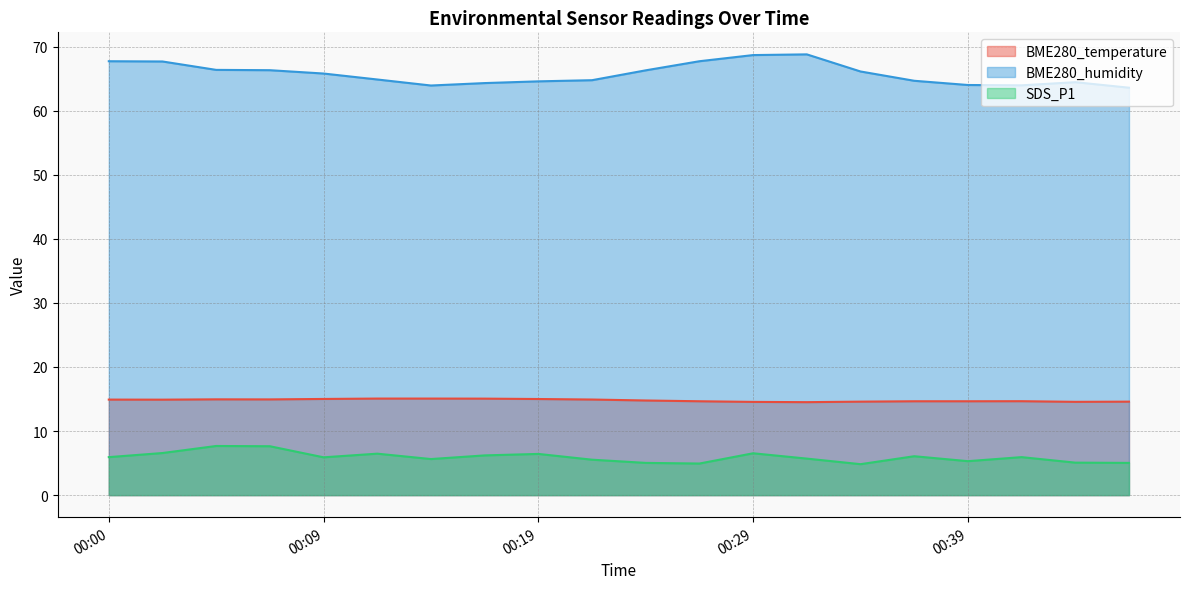

How many lines are shown in the chart?

3